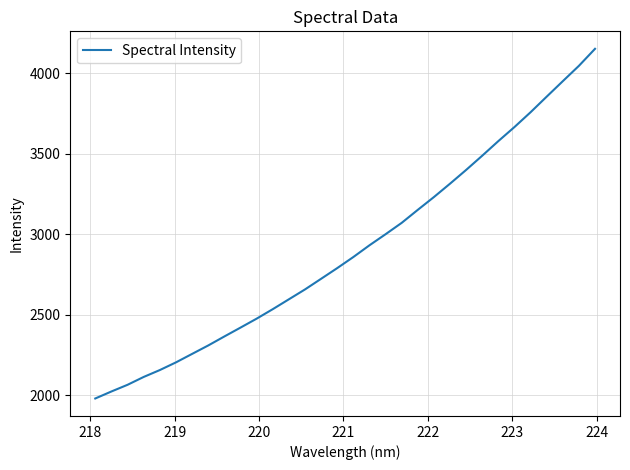

What is the smallest value displayed?

1980.8